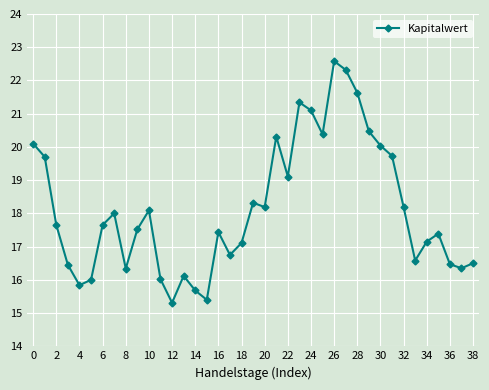

What is the value of the 1st point from the left?

20.1